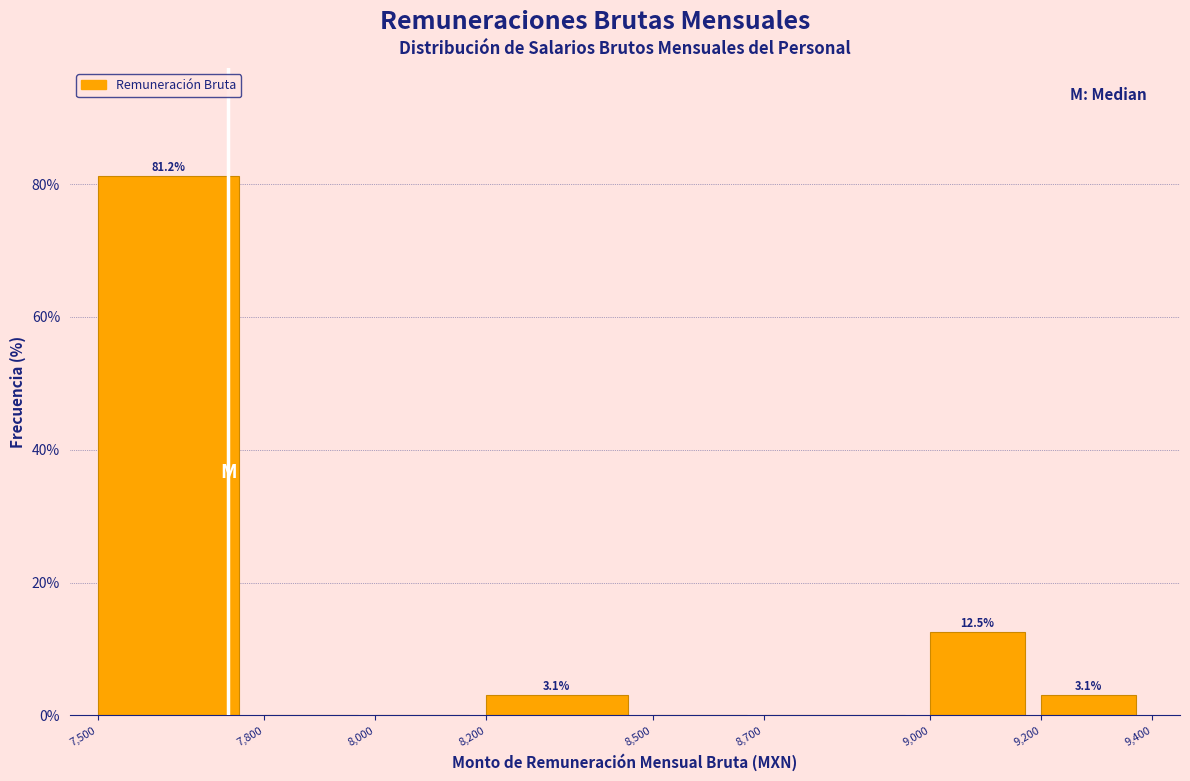

Over which range of the x-axis is the bar tallest?

7,500 to 7,800